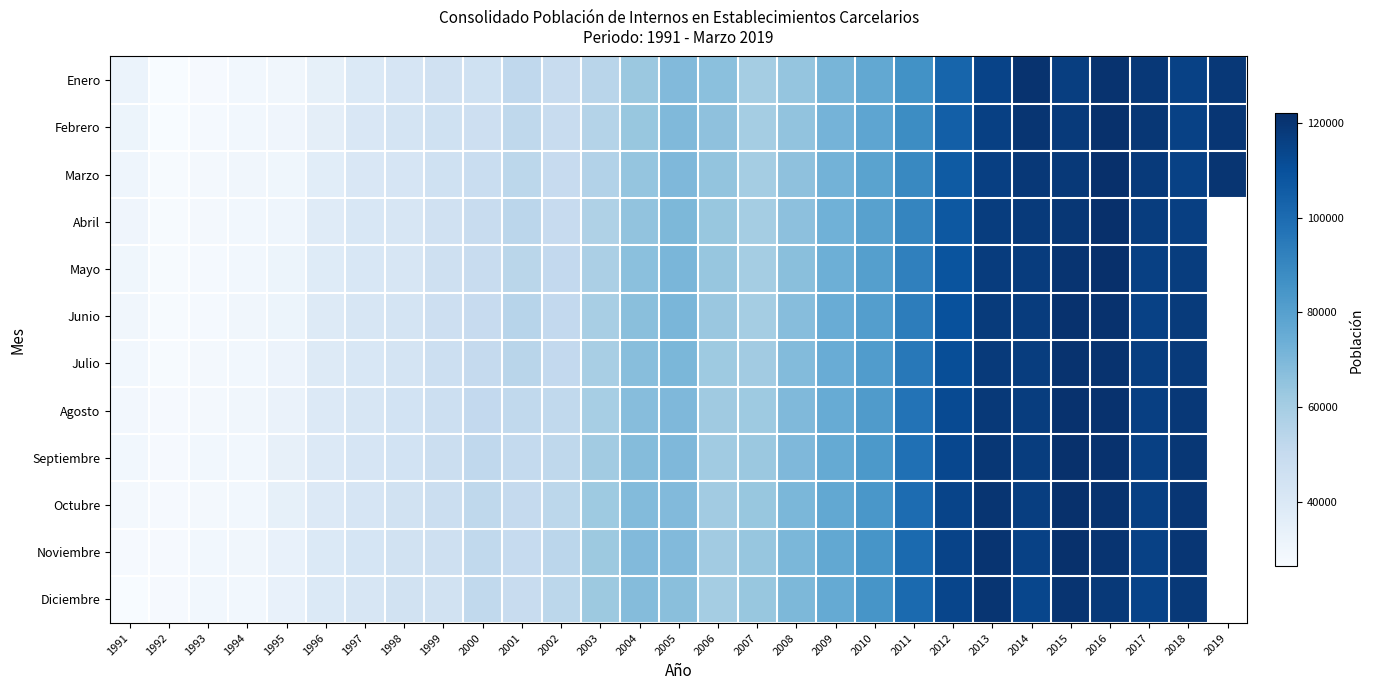

What is the difference between the maximum and minimum values in the Agosto series?

94083.0